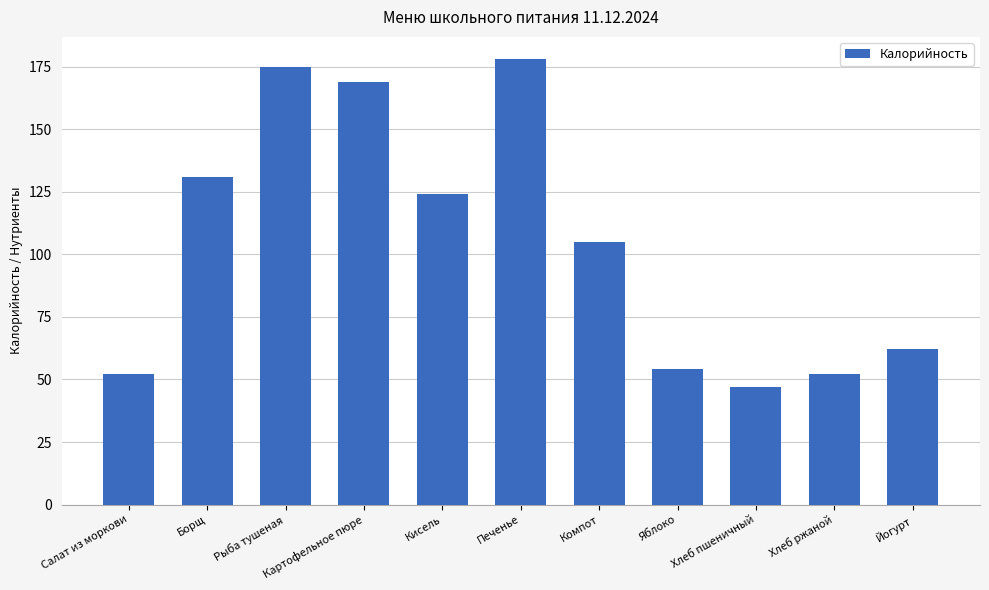

Count the number of data series in this chart.

1